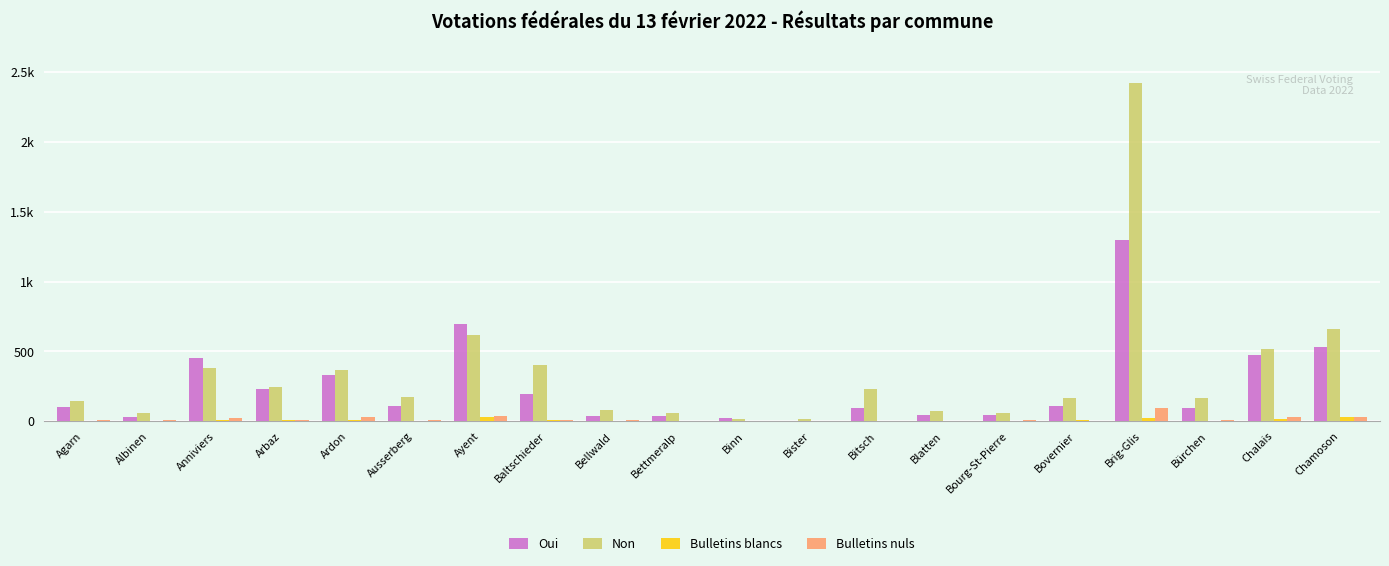

List the labels in order of Bulletins blancs value, largest first.

Chamoson, Ayent, Brig-Glis, Chalais, Anniviers, Ardon, Arbaz, Baltschieder, Bovernier, Albinen, Agarn, Bettmeralp, Bitsch, Ausserberg, Bellwald, Binn, Bister, Blatten, Bourg-St-Pierre, Bürchen